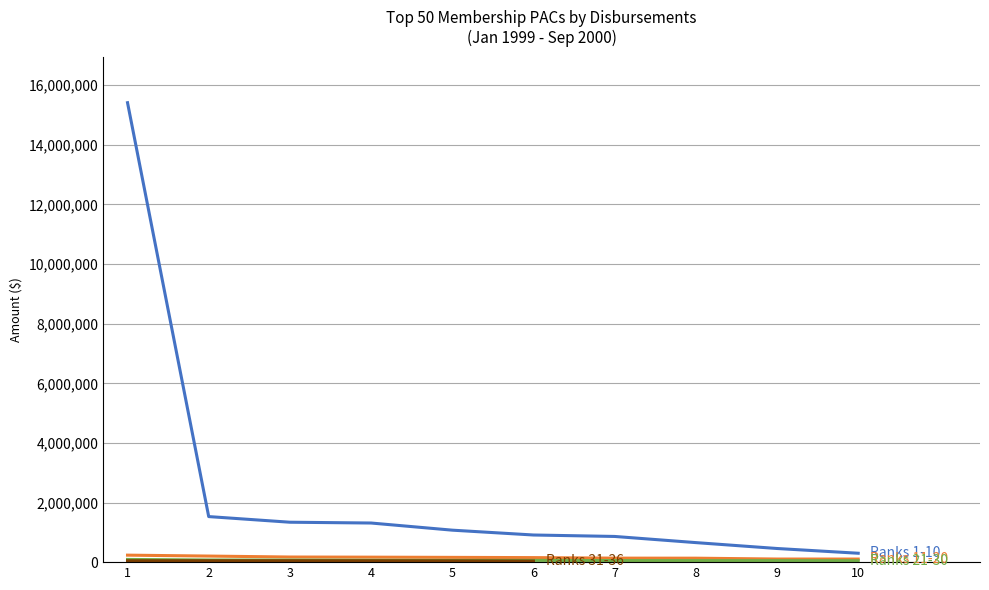

What is the average value of the Ranks 11-20 series?

156248